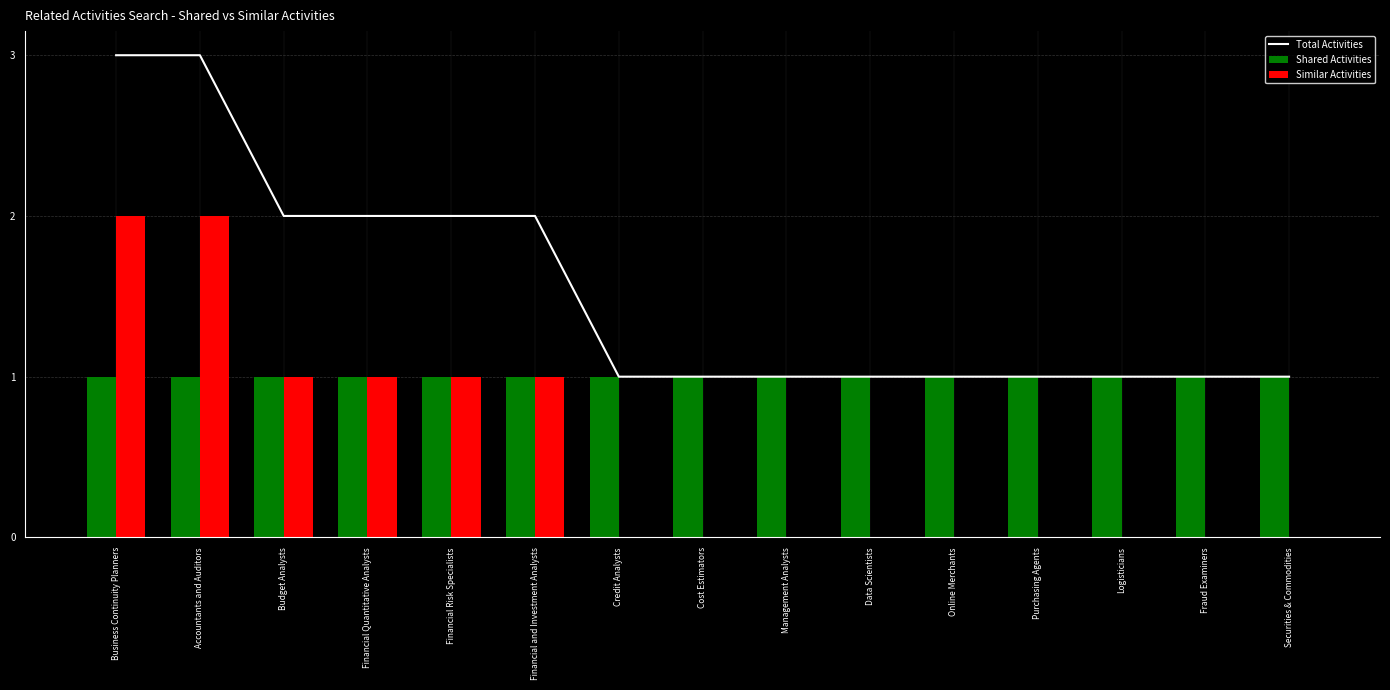

Which category has the highest value across all series?

Business Continuity Planners